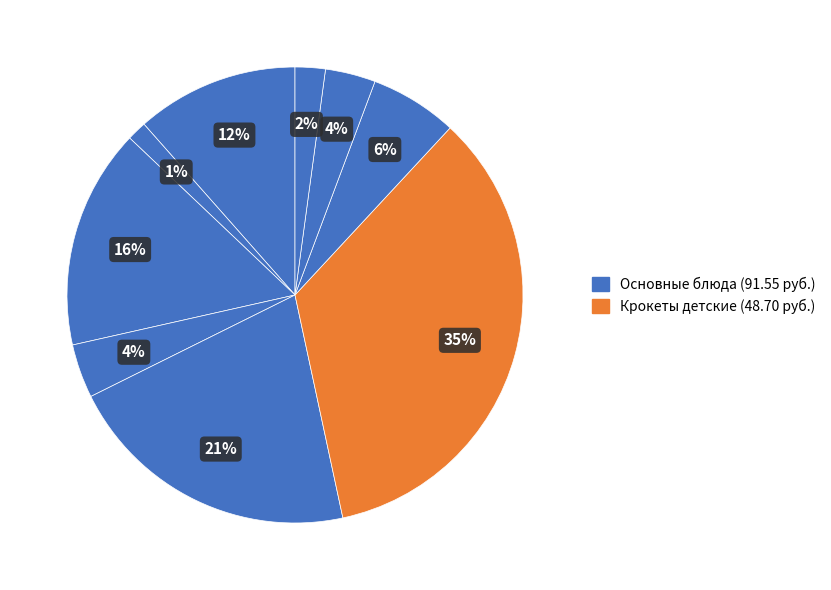

How many slices are in this pie chart?

9